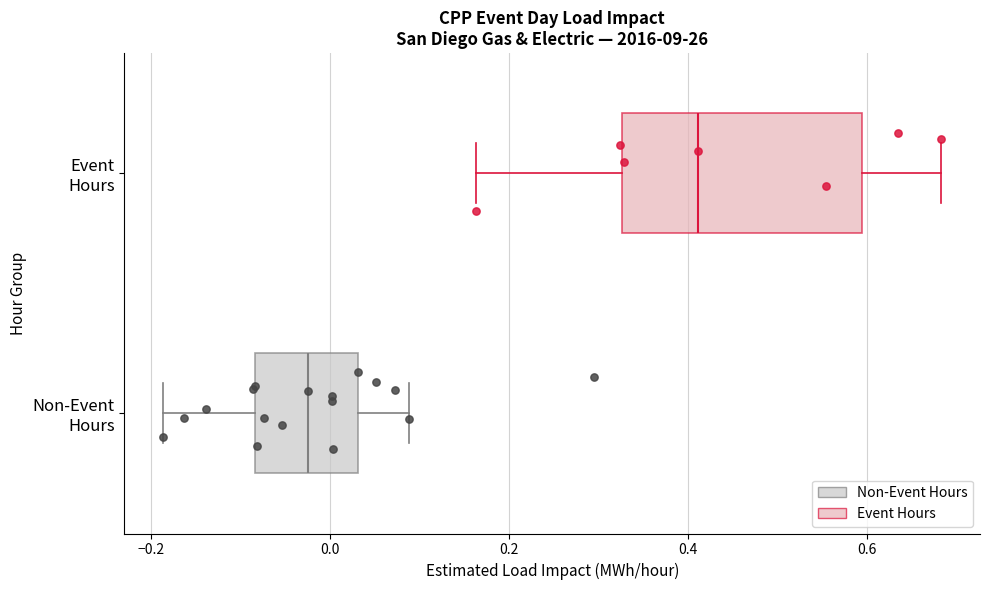

Comparing the boxes themselves (not the whiskers), which one is the widest?

Event Hours